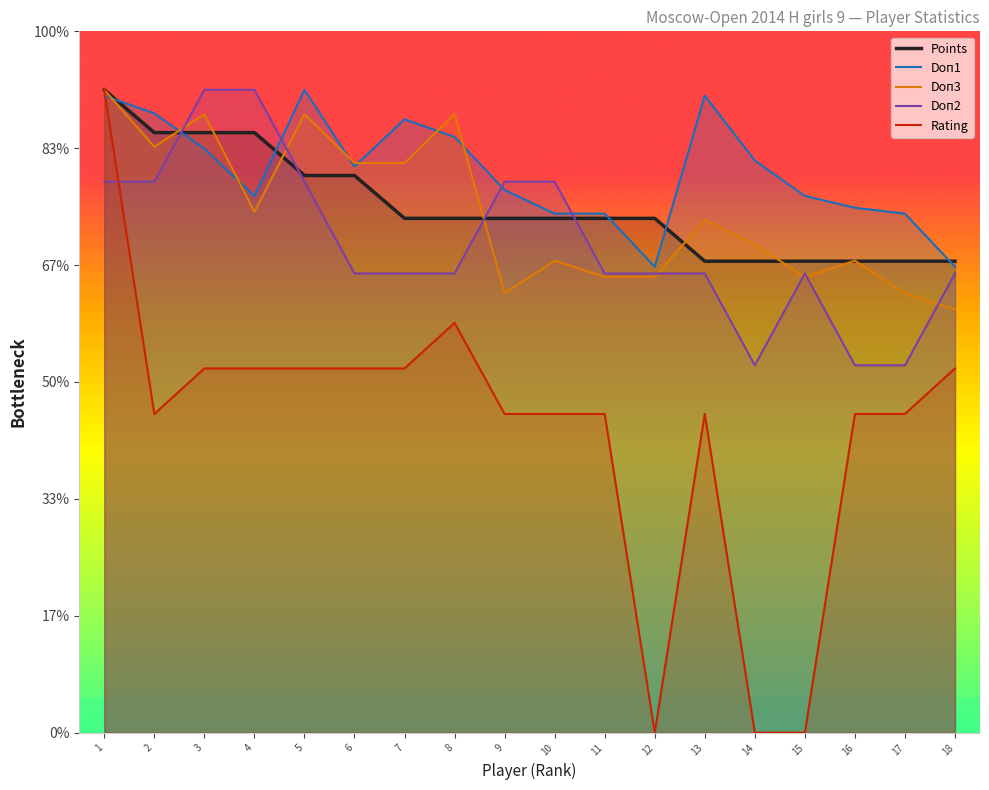

What is the sum of all Doп3 values?

800.6